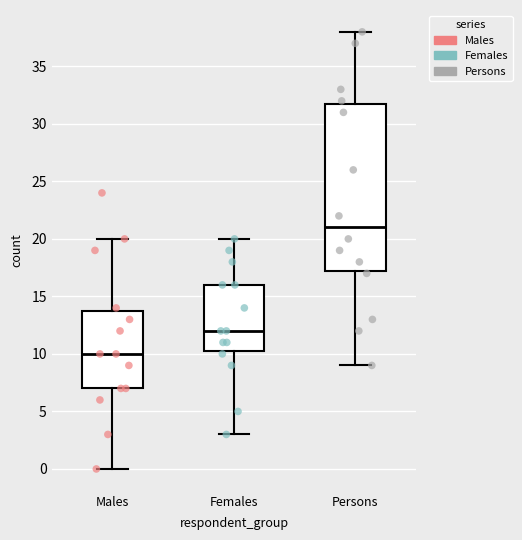

Comparing the boxes themselves (not the whiskers), which one is the tallest?

Persons